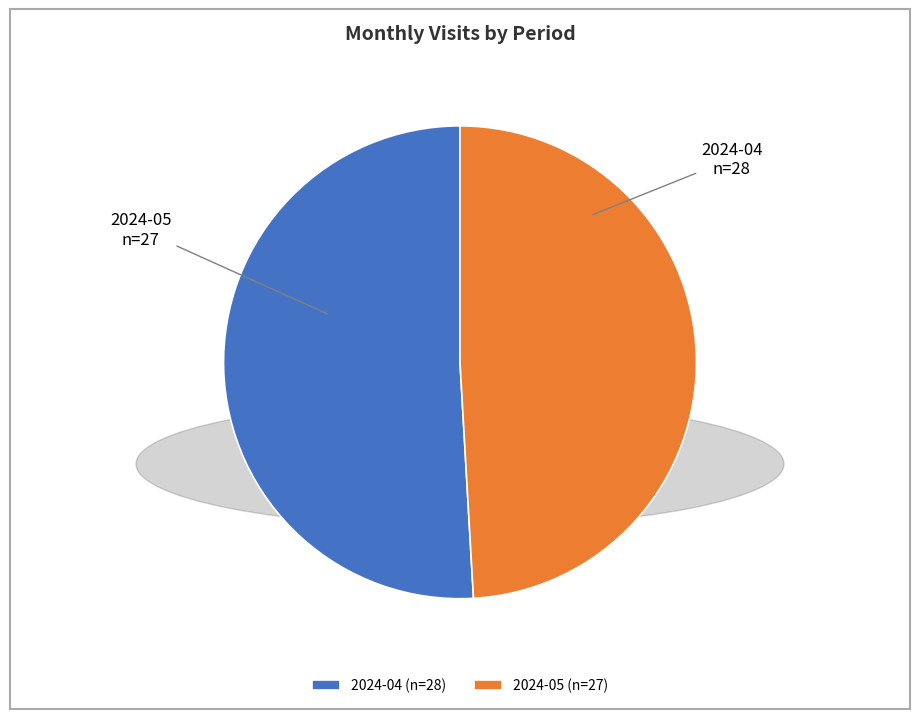

What is the ratio of the value at 2024-05 (n=27) to the value at 2024-04 (n=28)?

1.0